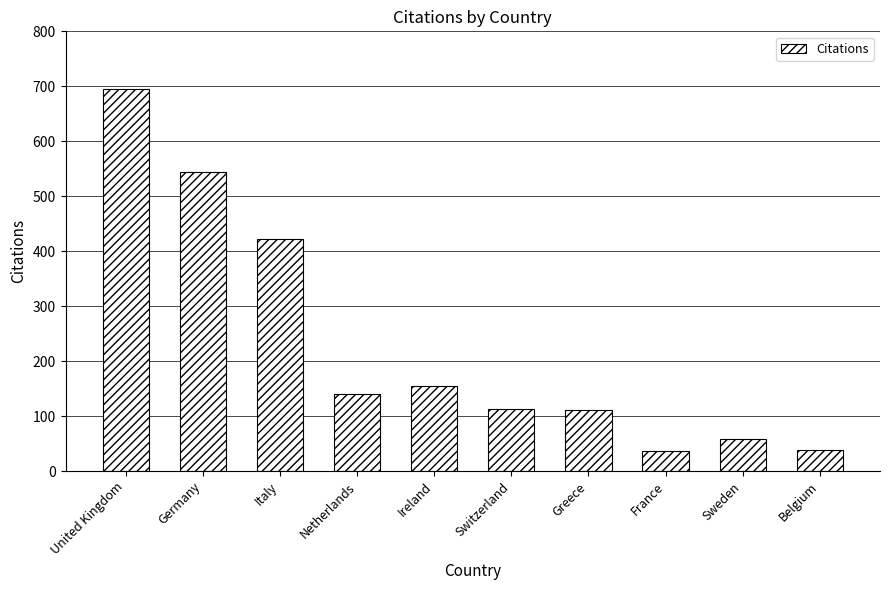

At which label is the value closest to 366?

Italy